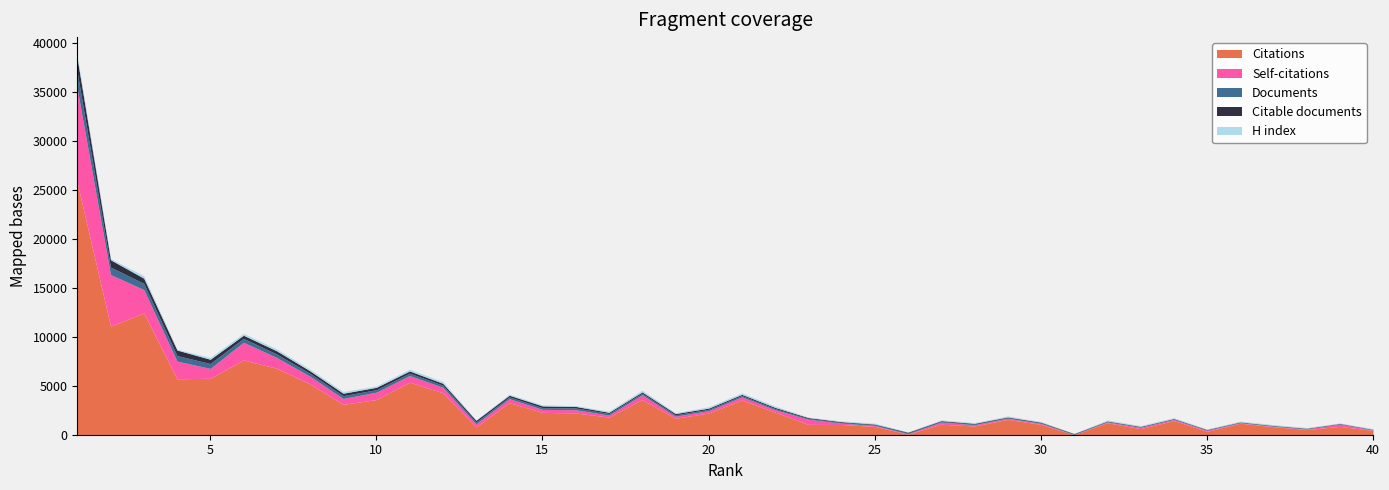

Reading left to right, what are all the values shown in this chart?

Documents: 1685	774	637	568	502	401	357	287	285	252	248	212	184	183	180	177	167	155	138	137	136	120	84	80	80	79	78	75	73	66	55	52	51	50	45	45	44	44	36	36
Citable documents: 1407	740	523	561	432	319	325	255	248	242	220	196	181	169	173	160	121	134	133	120	119	112	84	75	60	79	73	69	65	62	50	48	48	47	44	40	38	39	34	35
Citations: 25676	11079	12413	5704	5754	7627	6784	5195	3098	3586	5361	4280	806	3270	2281	2216	1802	3586	1681	2214	3541	2309	1056	1039	852	61	1070	885	1571	1055	8	1226	621	1449	345	1174	816	530	849	440
Self-citations: 9560	5252	2395	1807	1008	1803	1093	783	601	755	675	560	299	408	305	333	197	490	211	241	321	248	527	138	97	39	217	133	105	101	6	78	134	108	104	51	54	55	238	39
H index: 293	126	262	80	186	198	197	171	179	143	177	187	44	110	108	90	121	180	92	140	158	144	44	81	98	31	82	79	107	74	9	110	81	98	49	83	87	66	46	85